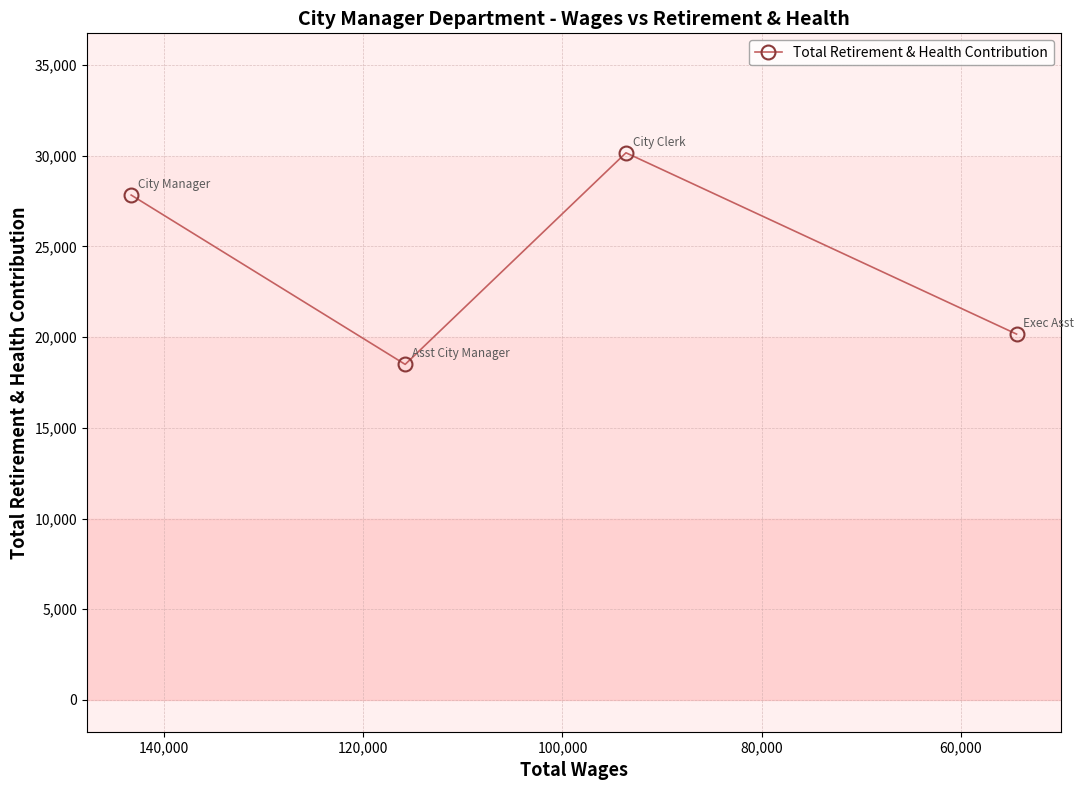

True or false: the data shows 19788 at 80,000.

False